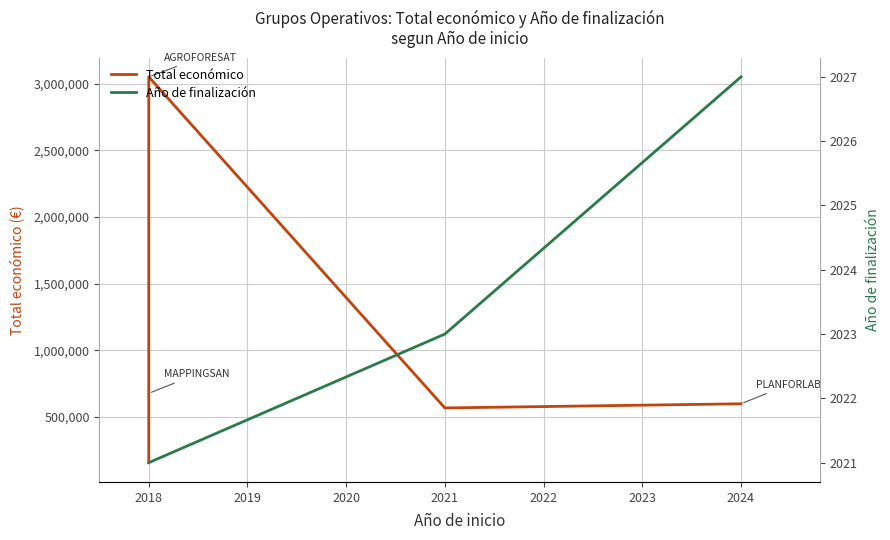

What is the maximum value shown in the chart?

3051573